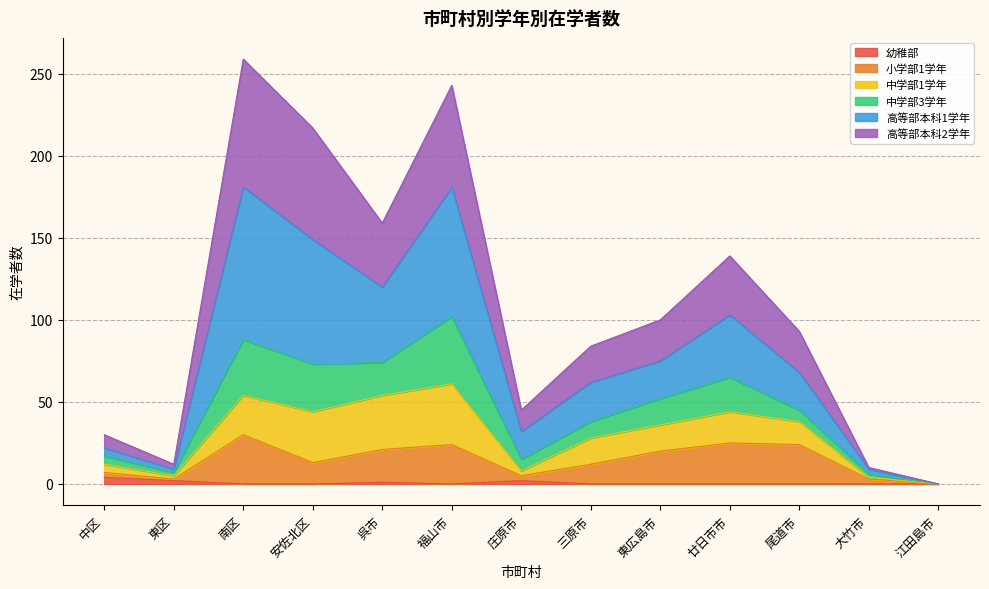

Between 中区 and 南区, which series saw the biggest shift?

高等部本科1学年